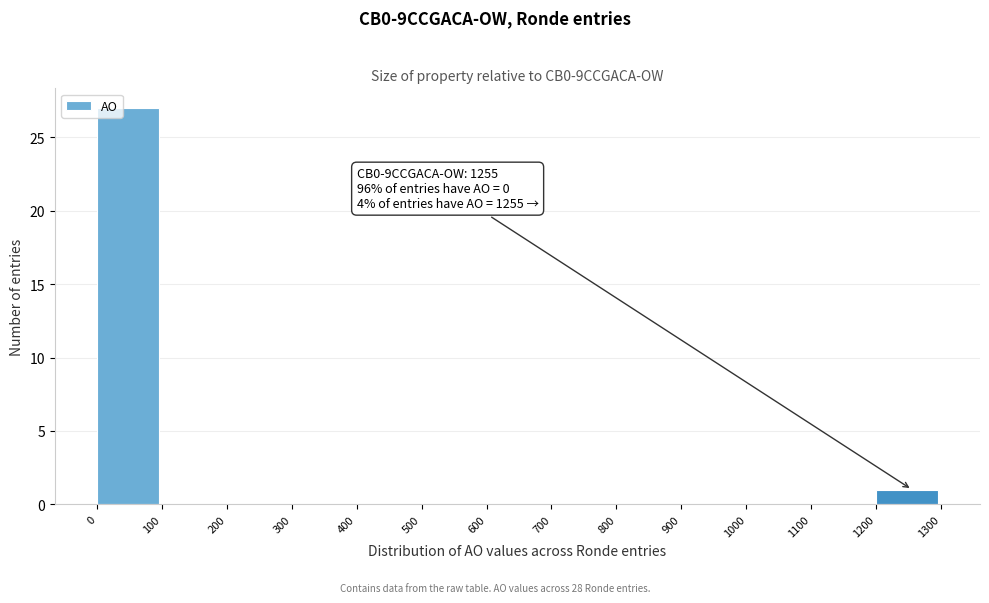

Which range on the x-axis has the tallest bar?

0 to 100